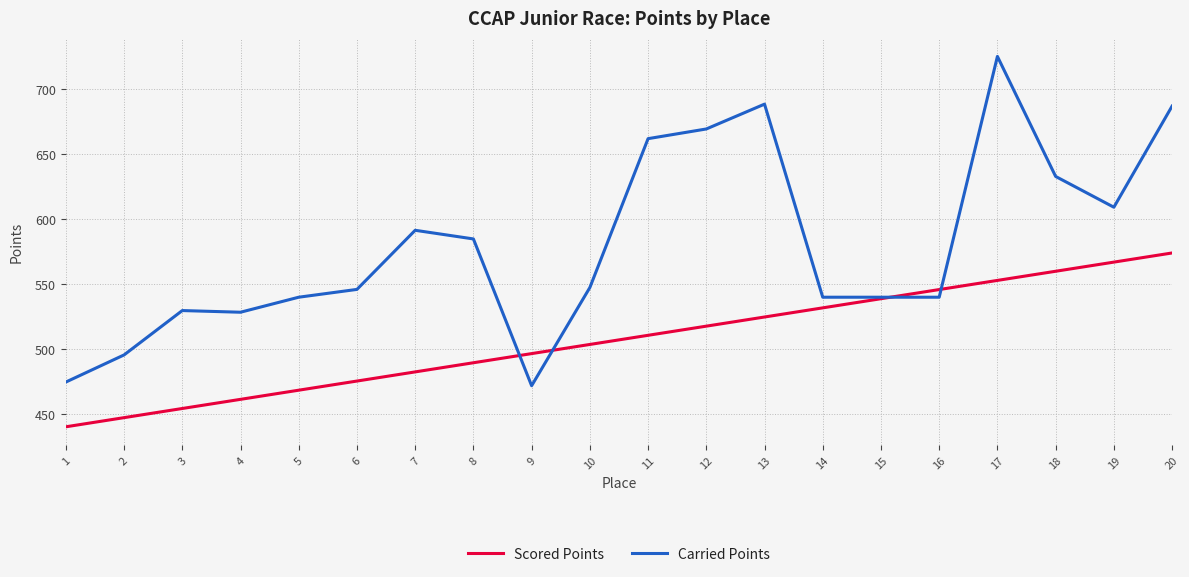

The value of Carried Points at 2 is 495.6. True or false?

True